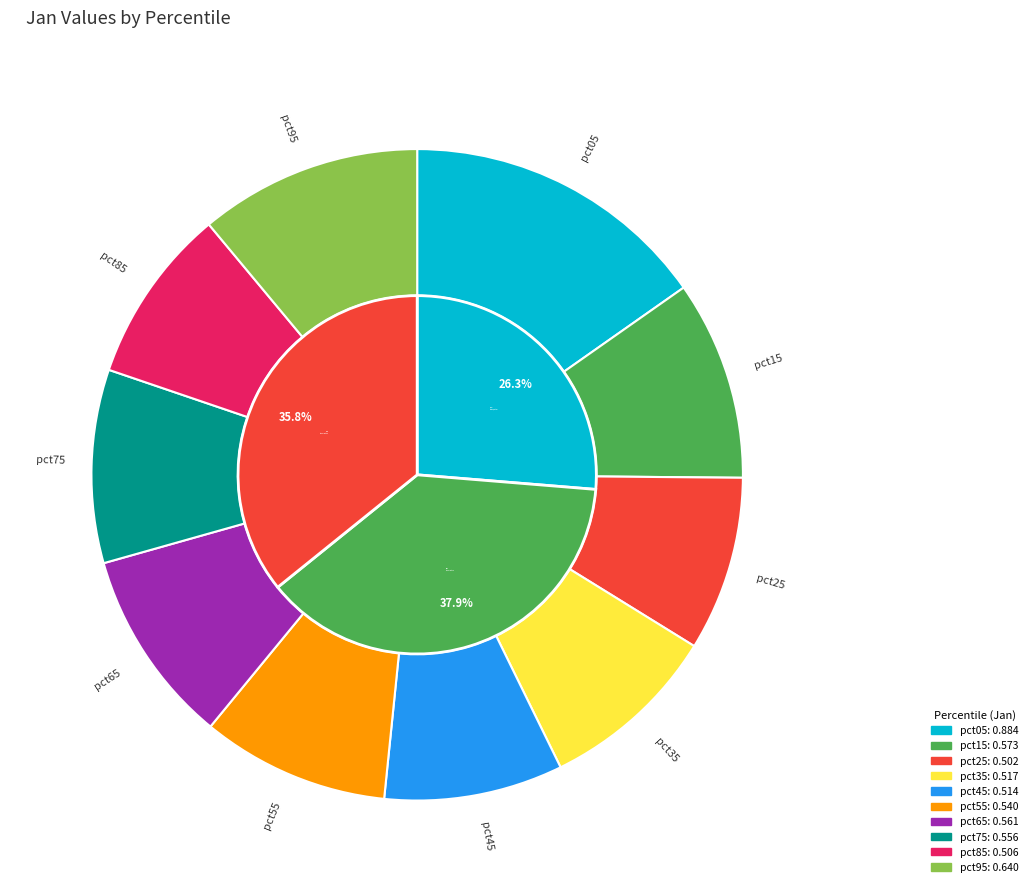

What percentage is NOT represented by pct45?

91.1%